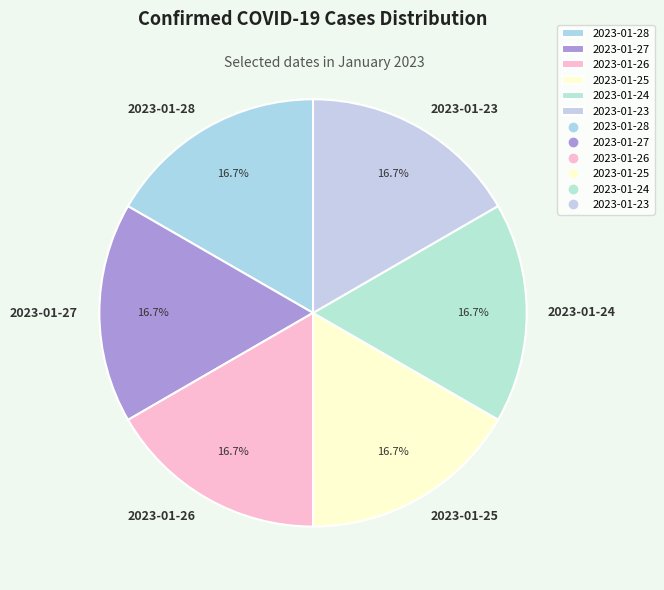

Does any single category account for the majority?

No